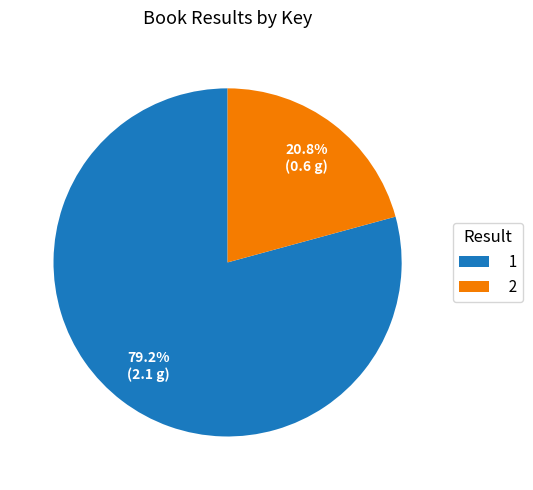

Is there any slice that represents more than half of the pie?

Yes